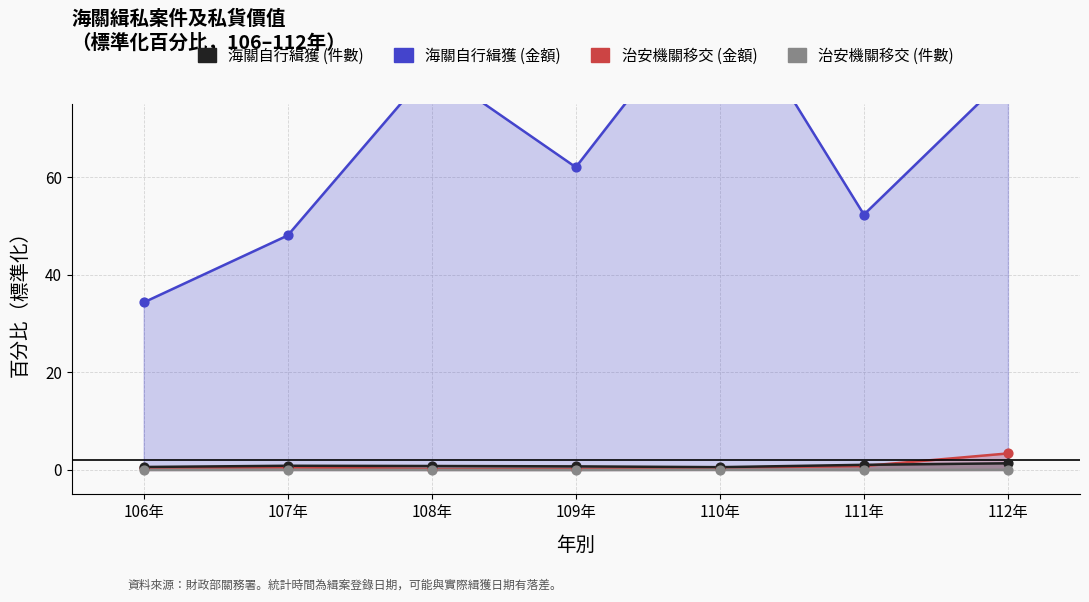

Which series contains the lowest Y value?

治安機關移交件數